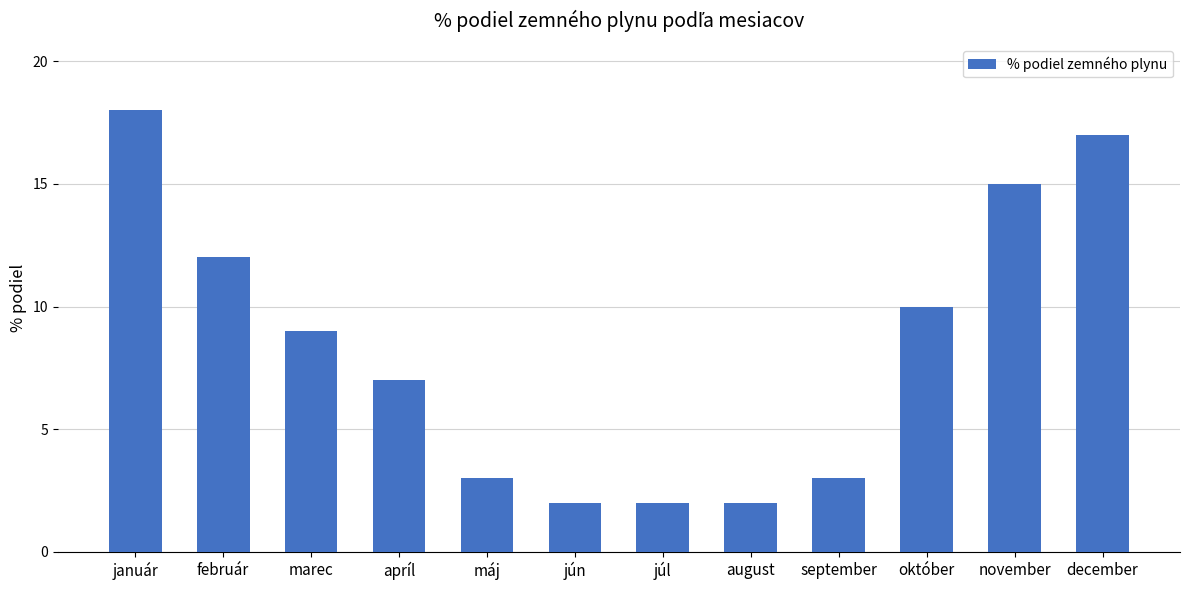

What is the sum of all values?

100